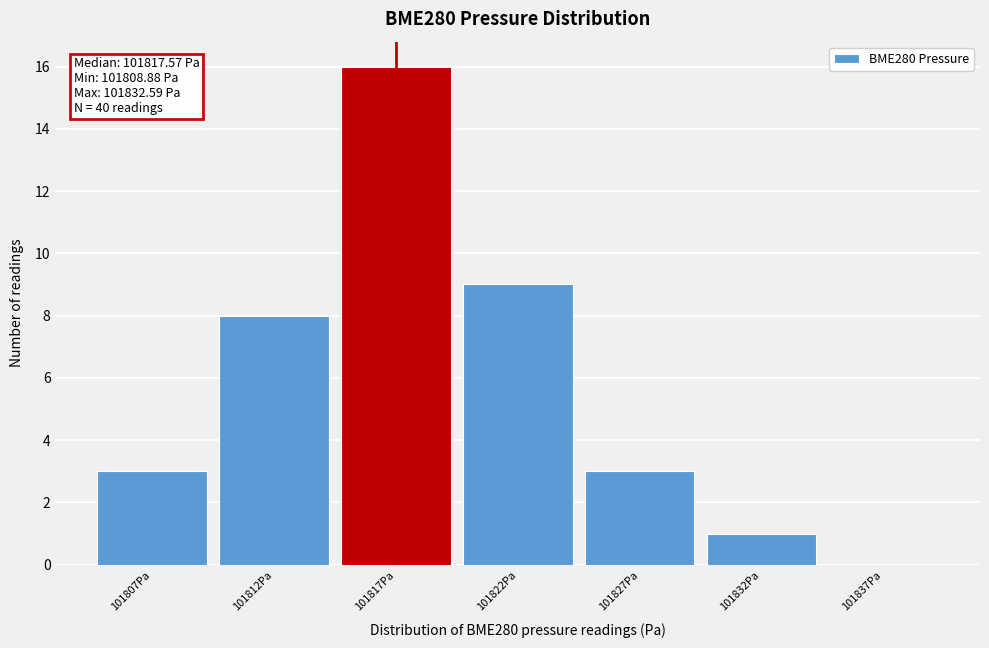

Reading left to right, list all the values displayed in this chart.

101807Pa=3	101812Pa=8	101817Pa=16	101822Pa=9	101827Pa=3	101832Pa=1	101837Pa=0